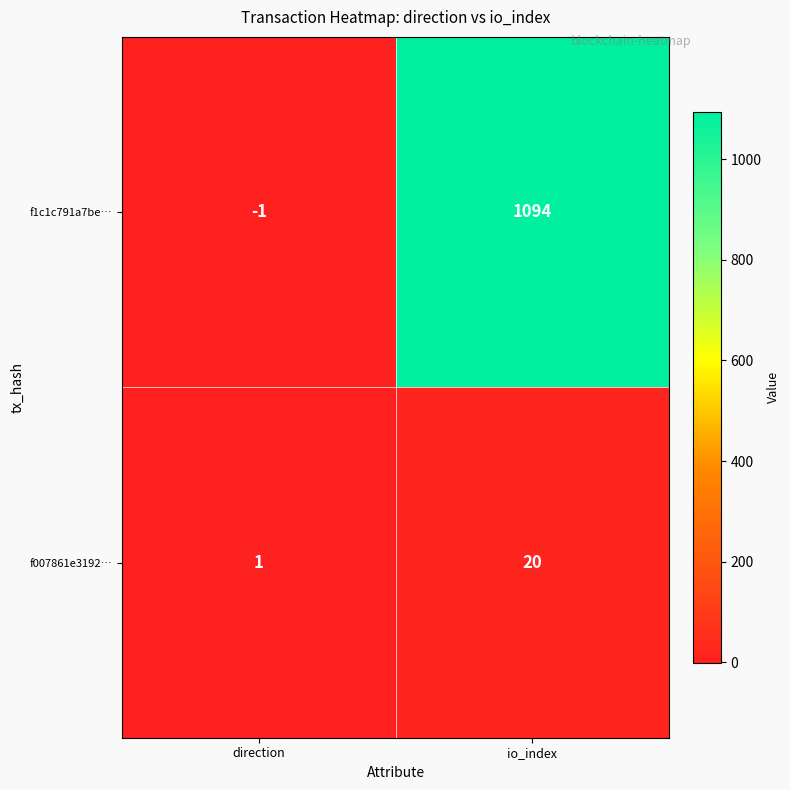

Which series has the widest spread of values?

f1c1c791a7be…